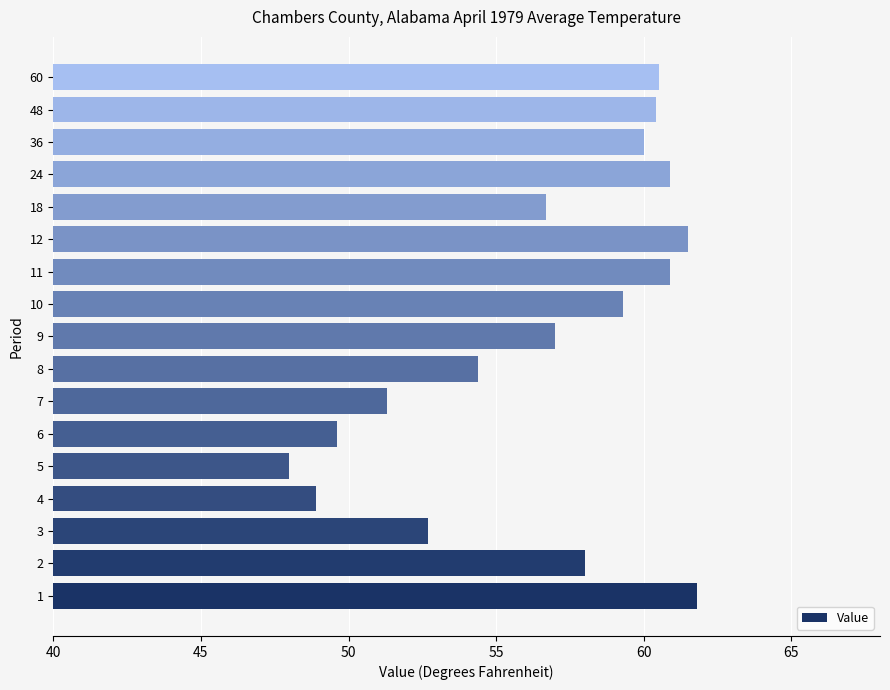

Where is the data nearest to the value 54?

8